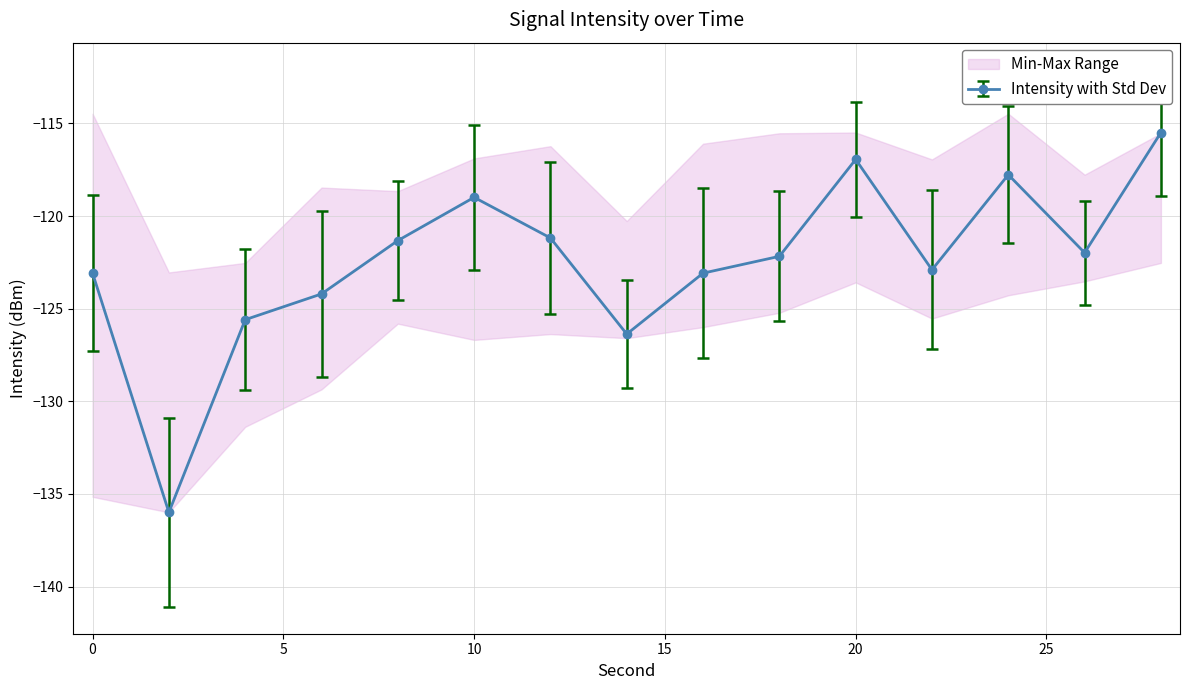

Reading right to left, what are all the values shown in this chart?

intensity_mean: -115.5	-122.0	-117.8	-122.9	-116.9	-122.2	-123.1	-126.4	-121.2	-119.0	-121.3	-124.2	-125.6	-136.0	-123.1
intensity_min: -122.5	-123.5	-124.3	-125.5	-123.6	-125.2	-126.0	-126.6	-126.4	-126.7	-125.8	-129.4	-131.4	-136.0	-135.2
intensity_max: -115.5	-117.8	-114.5	-116.9	-115.5	-115.5	-116.1	-120.3	-116.2	-116.9	-118.7	-118.5	-122.5	-123.0	-114.5
intensity_std: 3.4	2.8	3.7	4.3	3.1	3.5	4.6	2.9	4.1	3.9	3.2	4.5	3.8	5.1	4.2